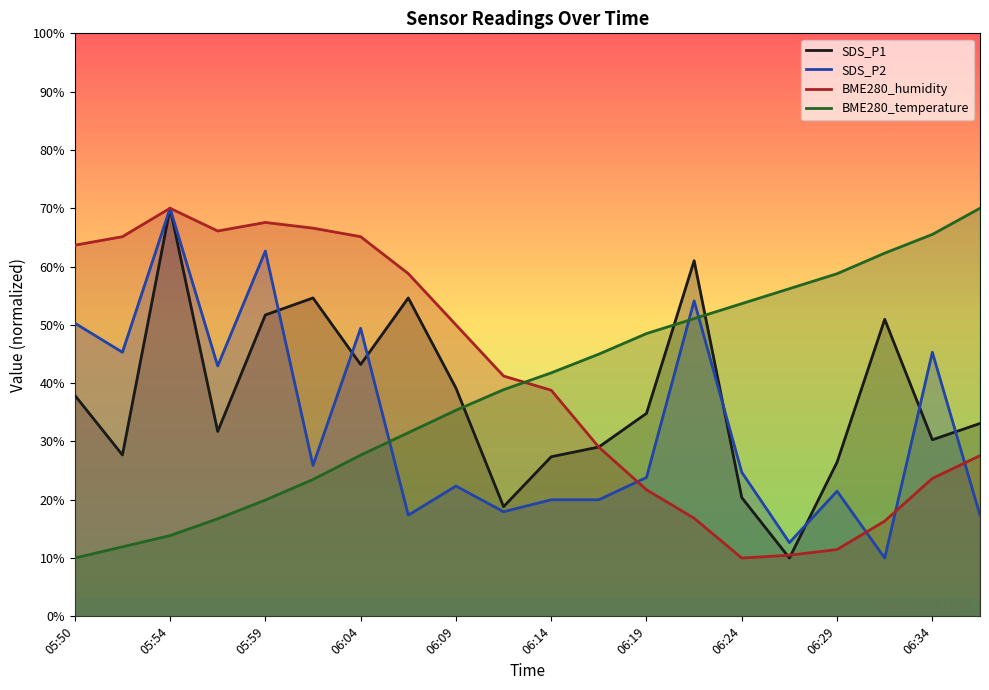

Is the value of SDS_P2 at 06:24 greater than the value of BME280_temperature at 05:59?

Yes